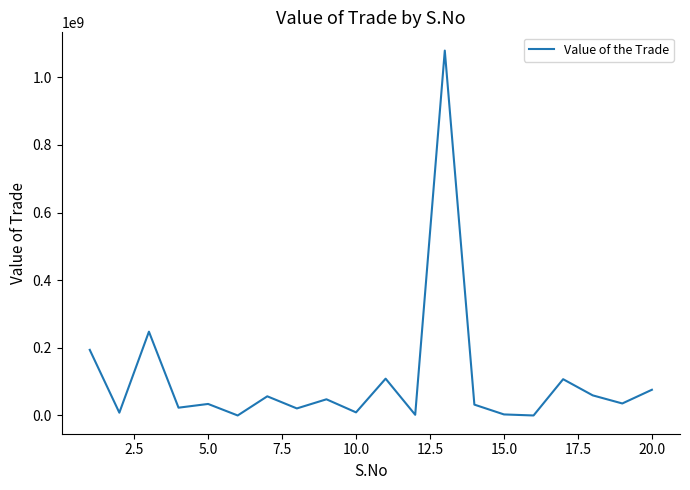

What is the difference between the maximum and minimum values?

1078693771.9